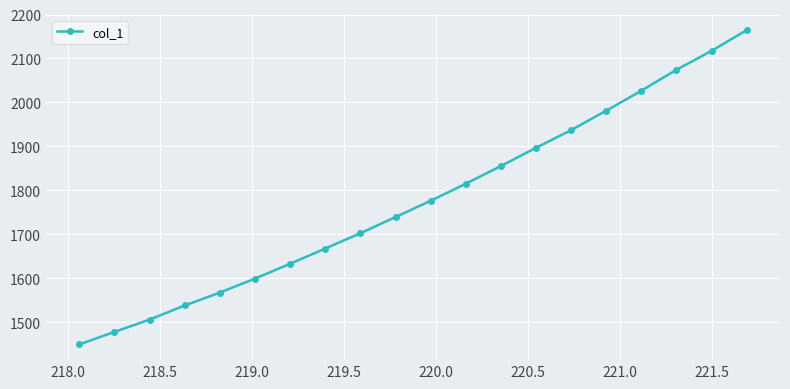

Does the chart have visible grid lines?

Yes